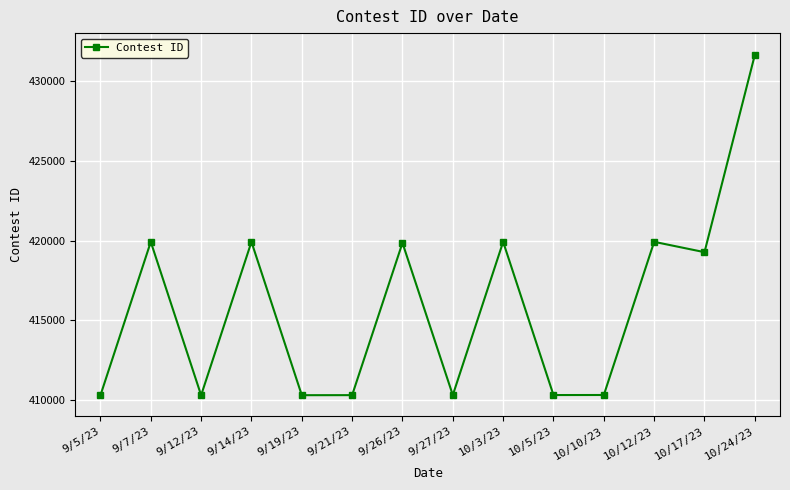

What is the value of the 11th point from the left?

410320